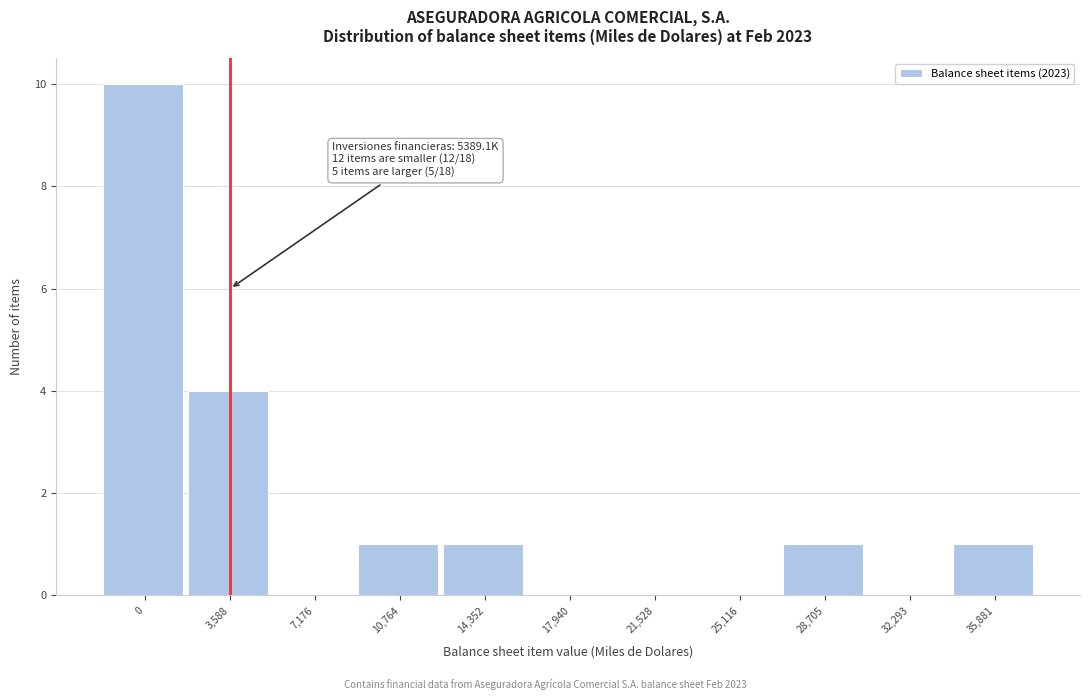

Reading left to right, transcribe all the data shown in this chart.

0=10	3,588=4	7,176=0	10,764=1	14,352=1	17,940=0	21,528=0	25,116=0	28,705=1	32,293=0	35,881=1